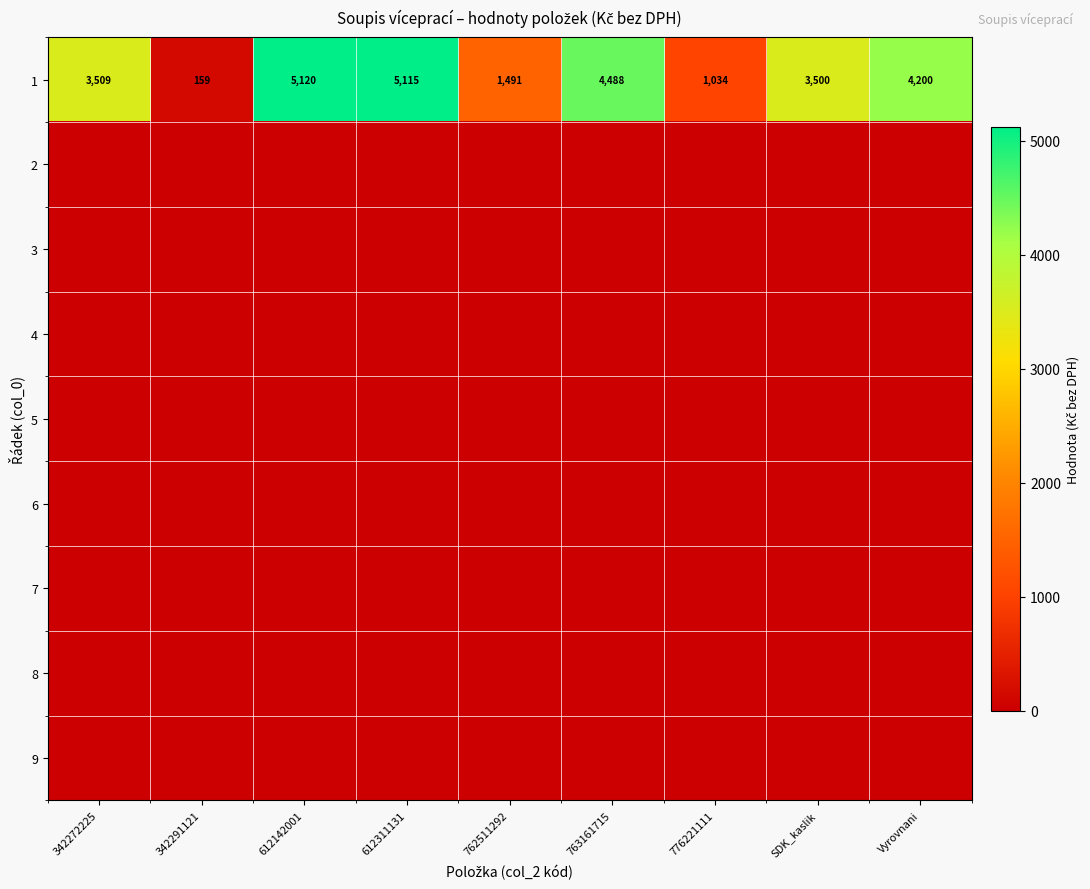

What value does the 1 series have at 776221111, to the nearest 100?

1000